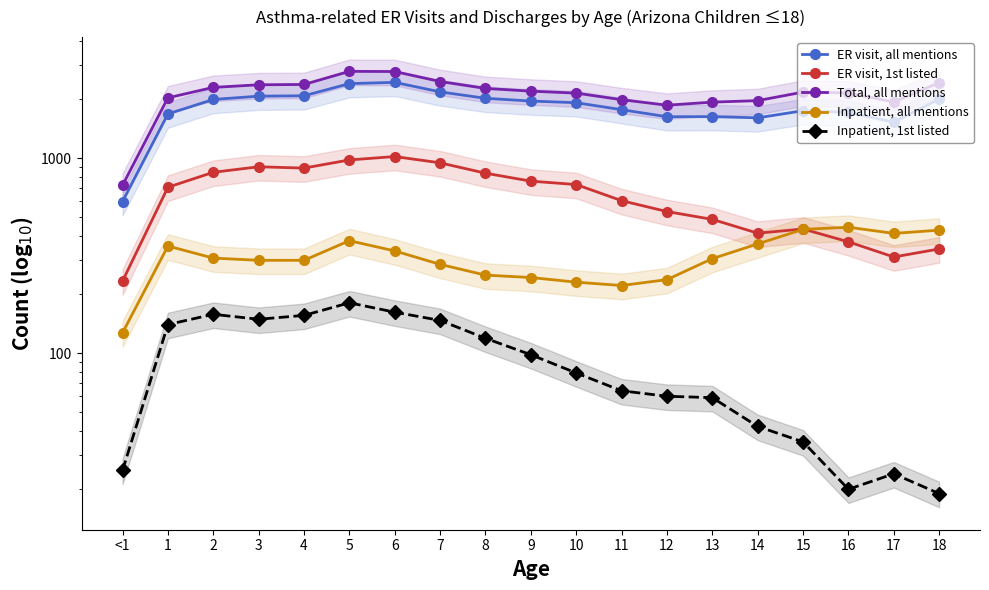

True or false: Total, all mentions has a value of 1058 at 2.

False